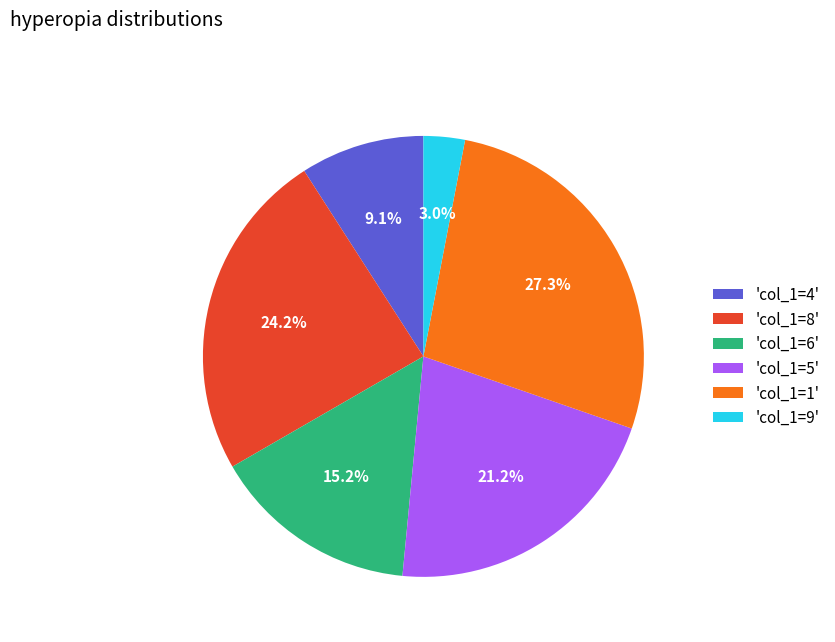

Which slice is the largest?

'col_1=1'